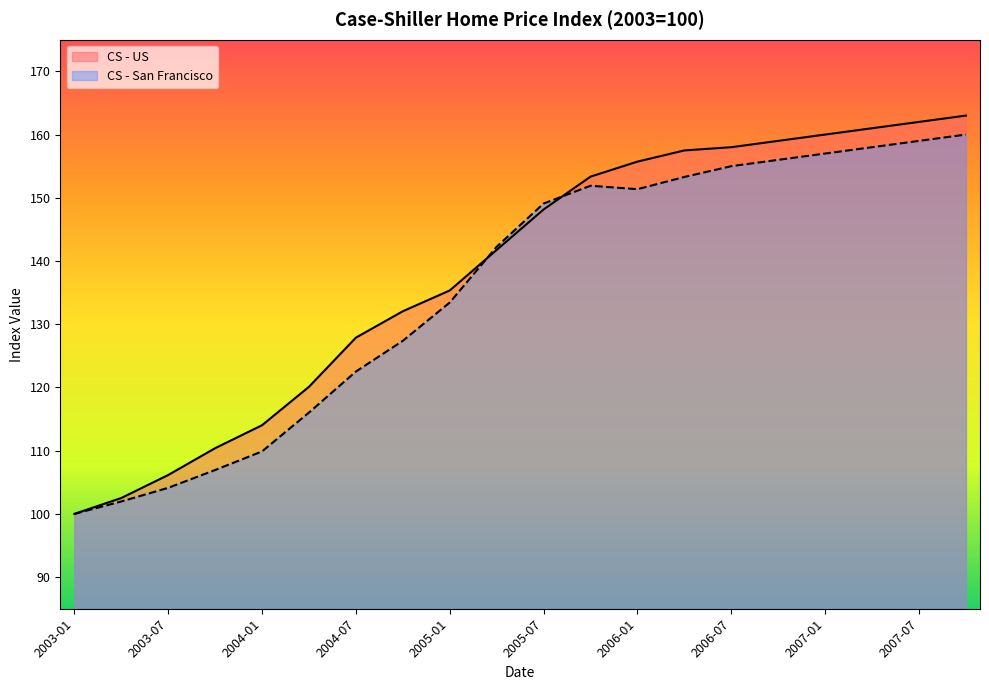

What is the difference between the CS - US values at 2006-01 and 2005-01?

20.4